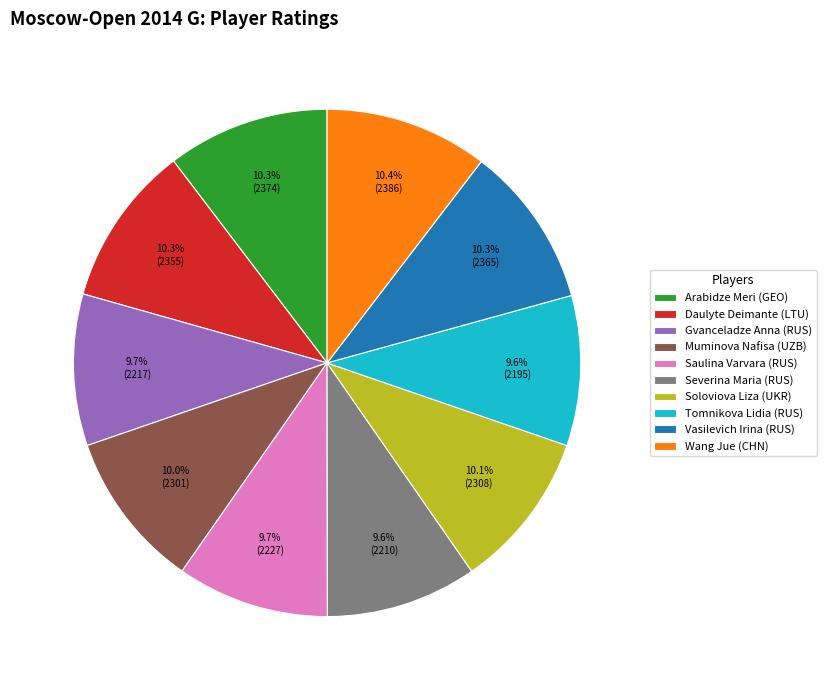

To the nearest percent, what percentage of the pie is Daulyte Deimante (LTU)?

10%